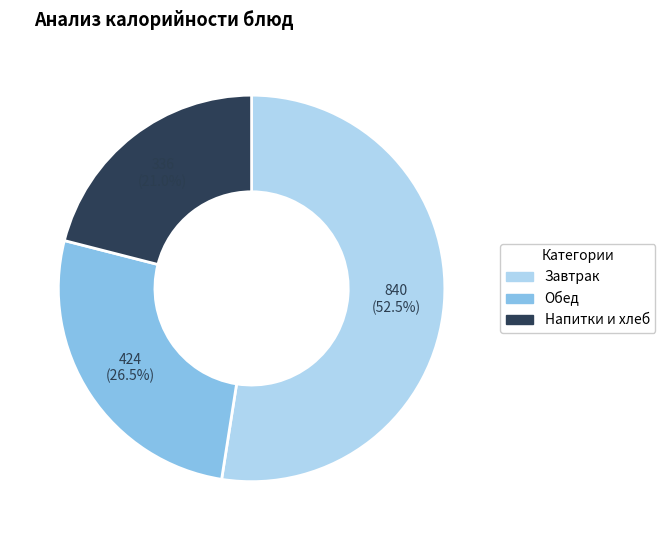

Is there a majority slice in this chart?

Yes